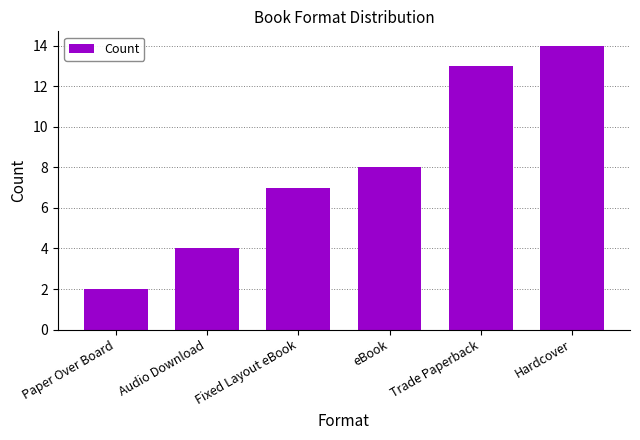

Reading left to right, list all the values displayed in this chart.

Paper Over Board=2	Audio Download=4	Fixed Layout eBook=7	eBook=8	Trade Paperback=13	Hardcover=14